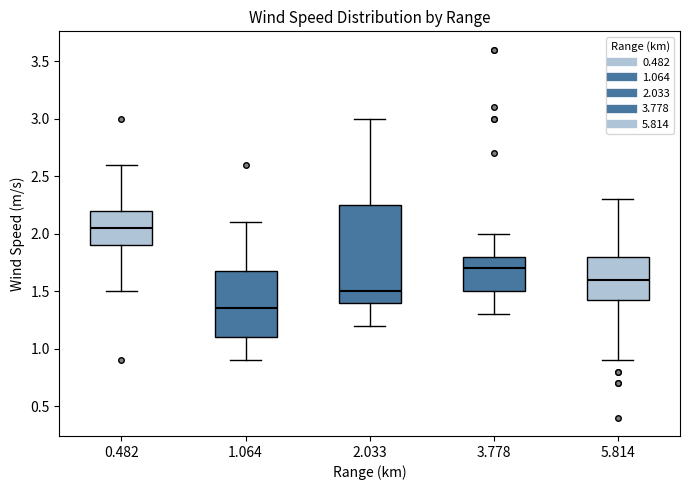

Comparing the boxes themselves (not the whiskers), which one is the tallest?

2.033